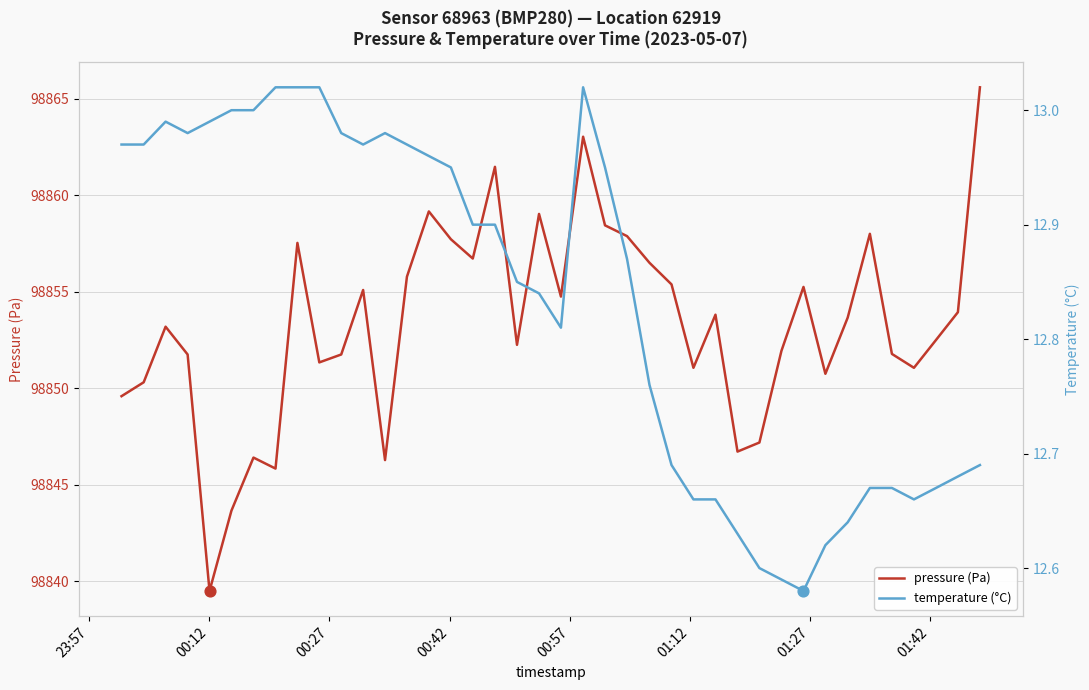

Is the value of pressure (Pa) at 15 greater than the value of temperature (°C) at 13?

Yes